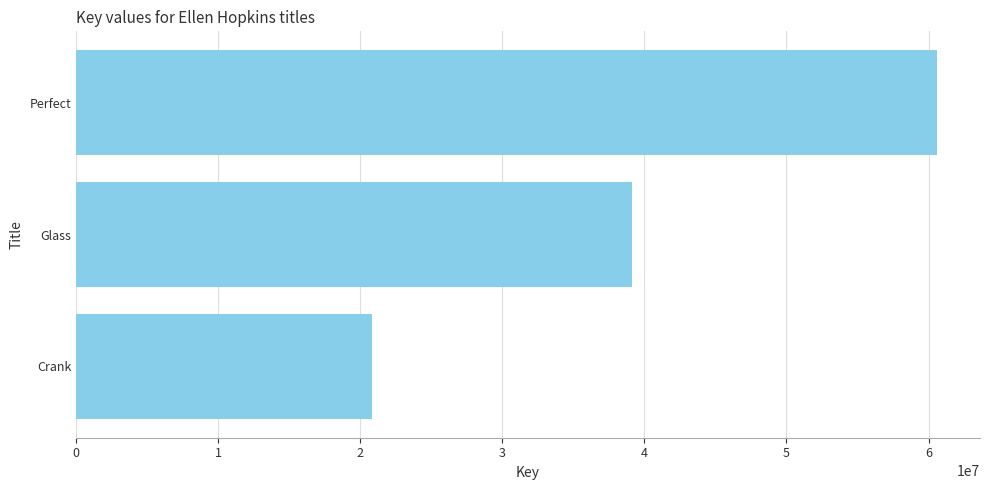

How many values are between 20799661 and 60592874?

3